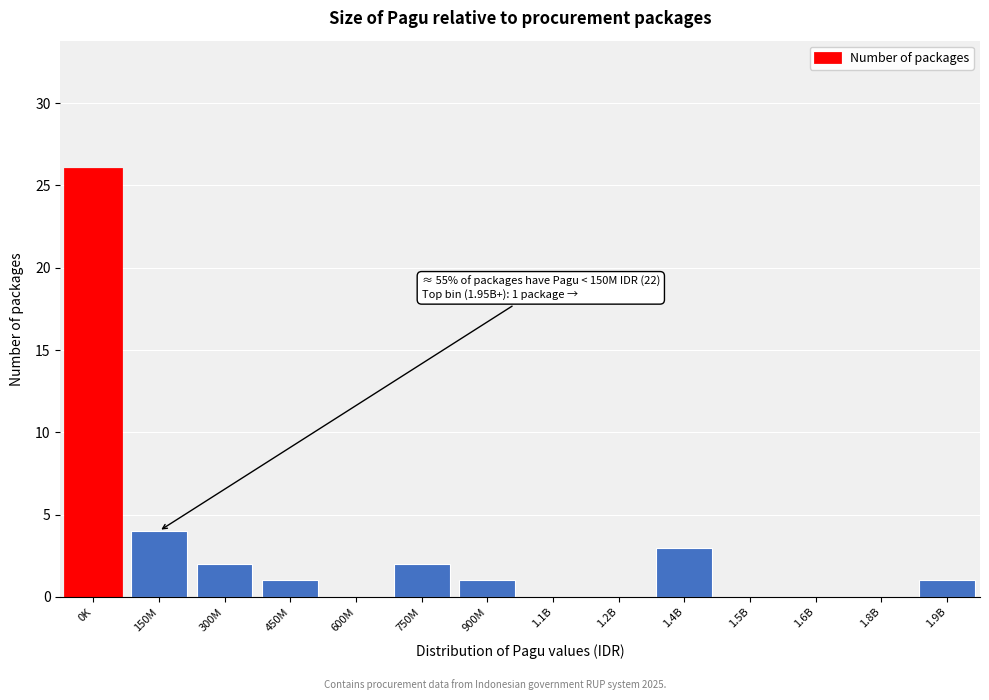

Reading left to right, what are all the values shown in this chart?

0K=26	150M=4	300M=2	450M=1	600M=0	750M=2	900M=1	1.1B=0	1.2B=0	1.4B=3	1.5B=0	1.6B=0	1.8B=0	1.9B=1